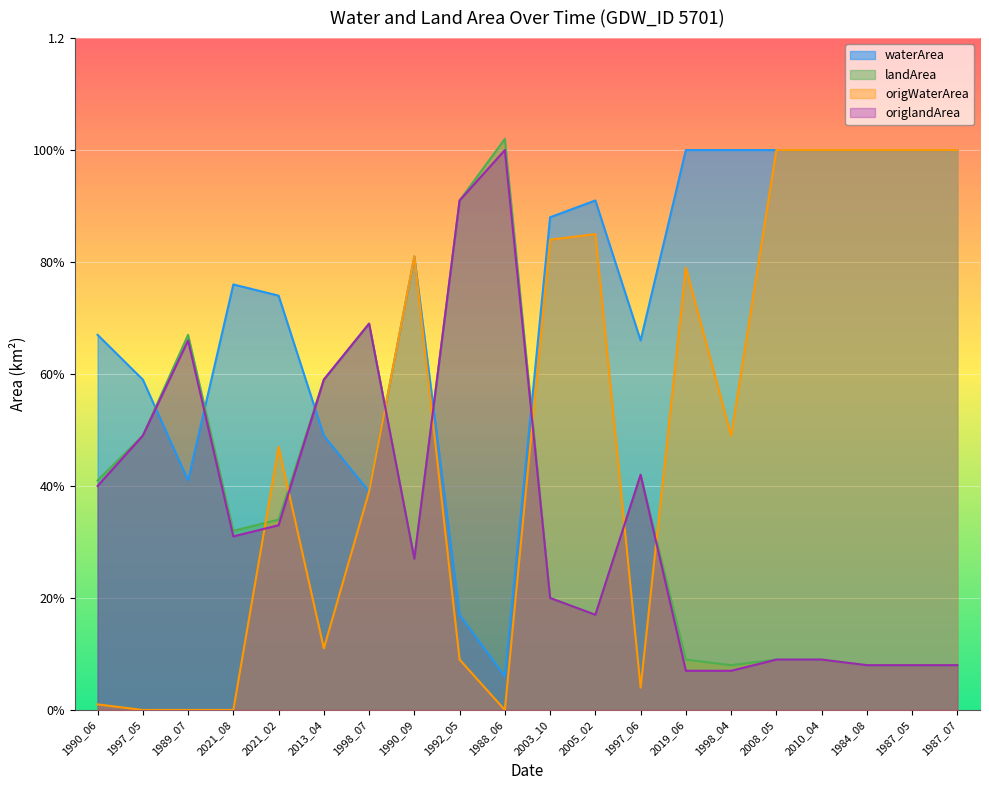

Rank the categories by landArea value from lowest to highest.

1998_04, 1984_08, 1987_05, 1987_07, 2019_06, 2008_05, 2010_04, 2005_02, 2003_10, 1990_09, 2021_08, 2021_02, 1990_06, 1997_06, 1997_05, 2013_04, 1989_07, 1998_07, 1992_05, 1988_06